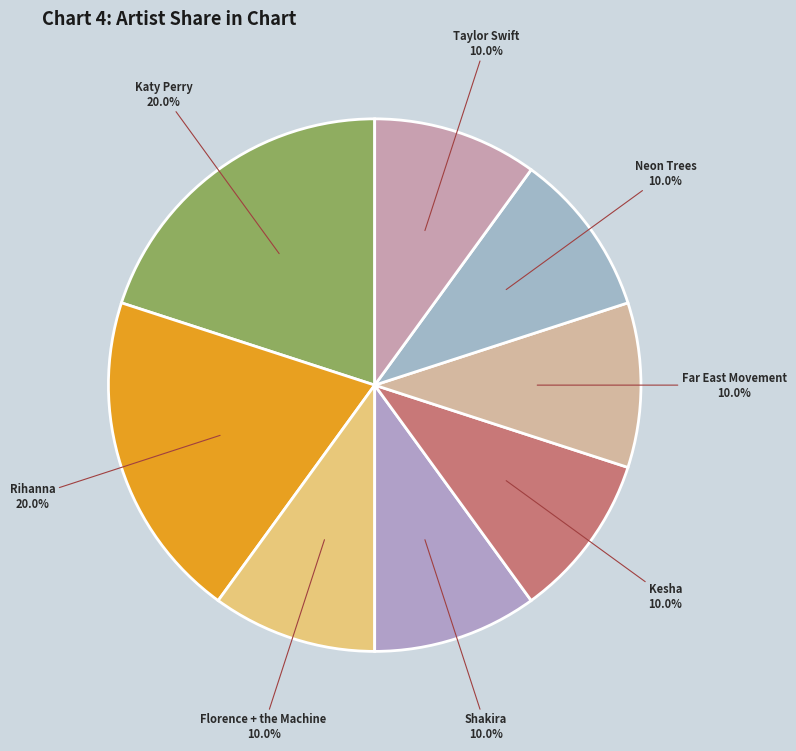

Approximately how many times larger is the value at Florence + the Machine compared to Katy Perry?

0.5